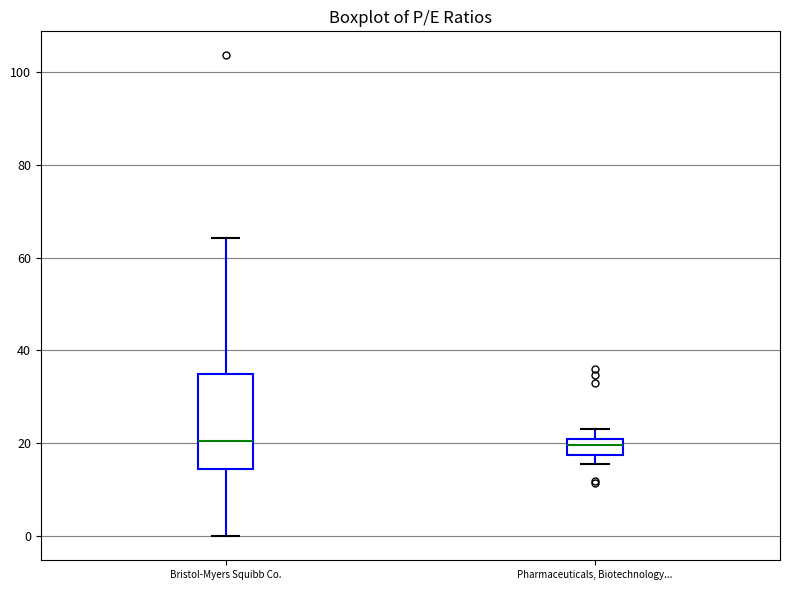

Reading left to right, transcribe this box plot: for each box, give where its median line is, the range the box spans, and where its two whiskers end, as read against the y-axis. The values are not printed on the chart, so give them approximately, as read against the axis.

Bristol-Myers Squibb Co.: median 20, box 14 to 34, whiskers 0 to 64
Pharmaceuticals, Biotechnology...: median 20 (just below the box's upper edge), box 18 to 20, whiskers 16 to 24